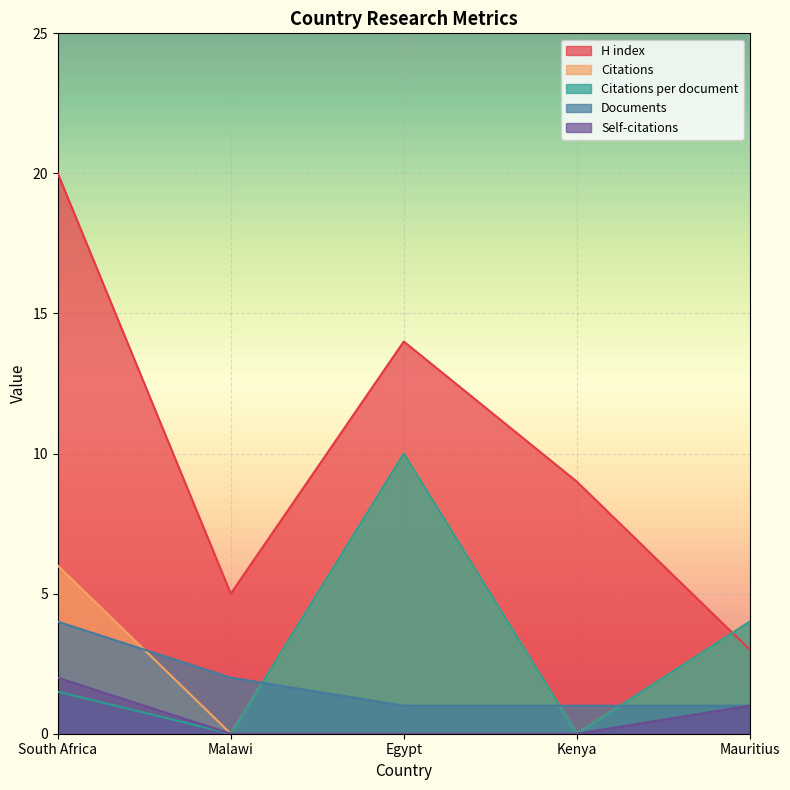

Which category has the lowest value in the Citations series?

Malawi